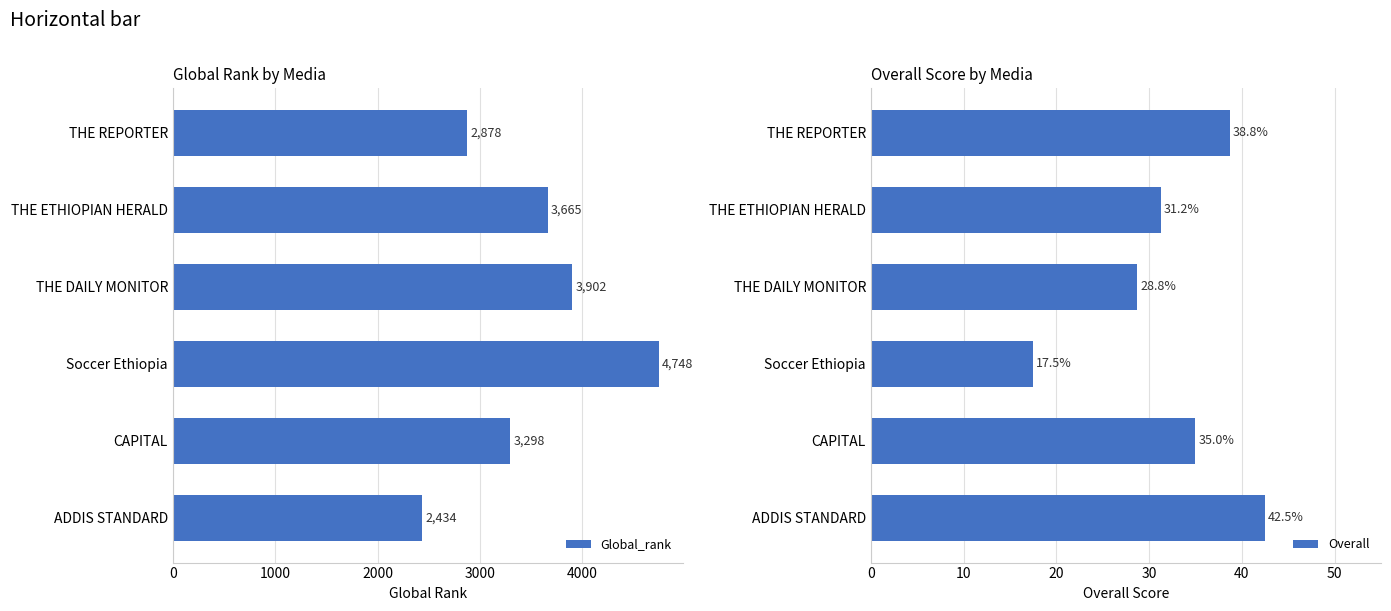

What is the greatest value displayed?

4748.0